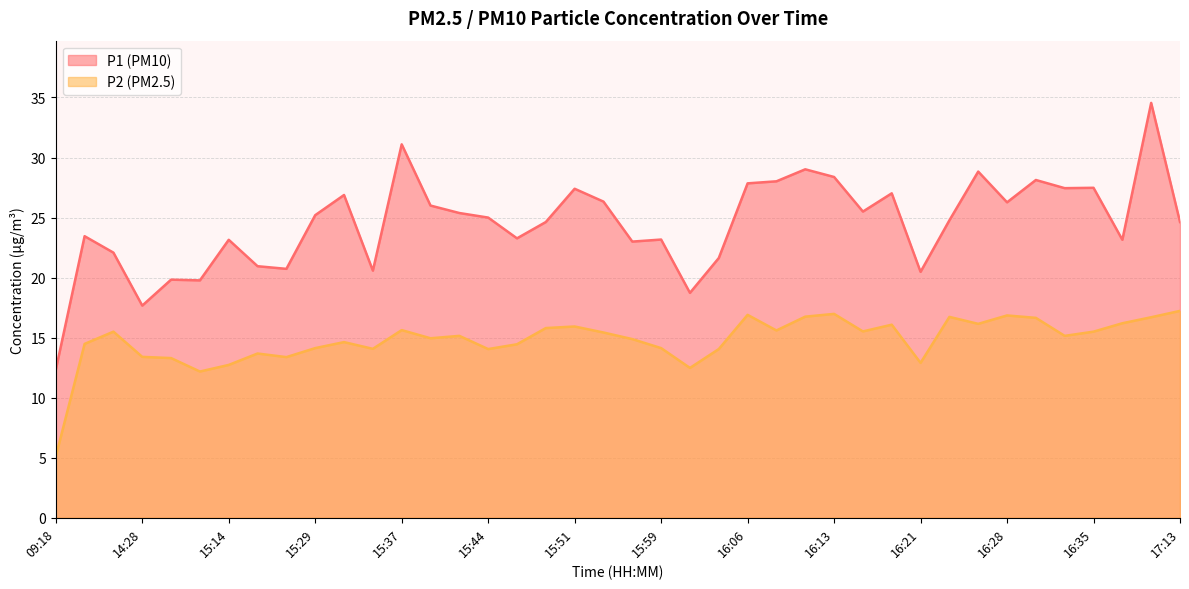

What is the sum of all P1 values?

979.8